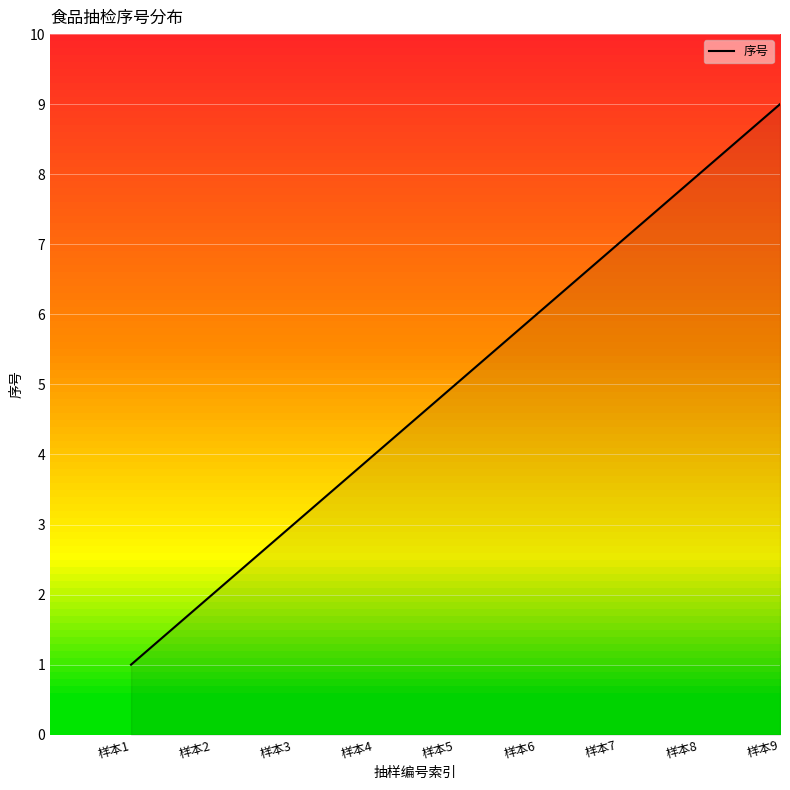

List the labels in order of value, largest first.

样本9, 样本8, 样本7, 样本6, 样本5, 样本4, 样本3, 样本2, 样本1